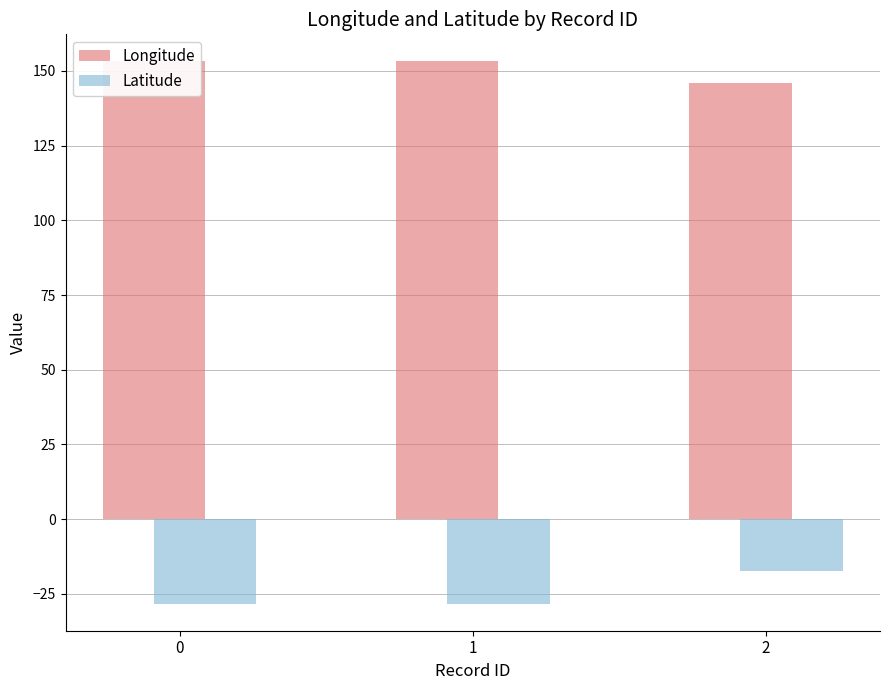

List the series in order of their overall mean, lowest first.

Latitude, Longitude